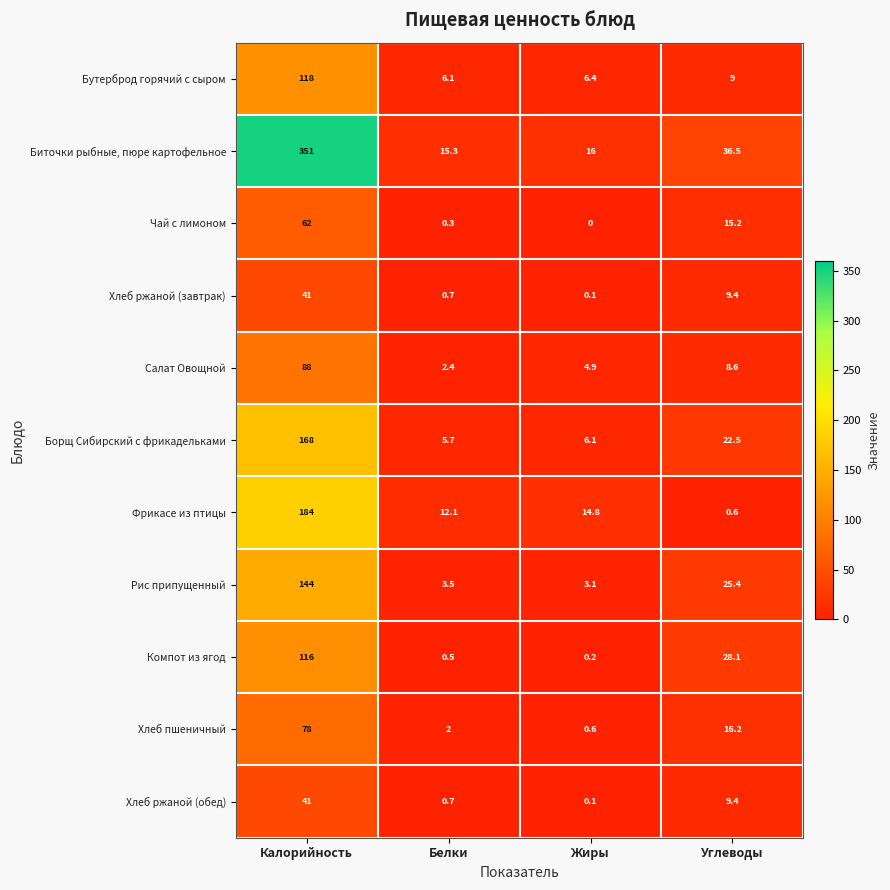

At how many categories does at least one series exceed 132?

1